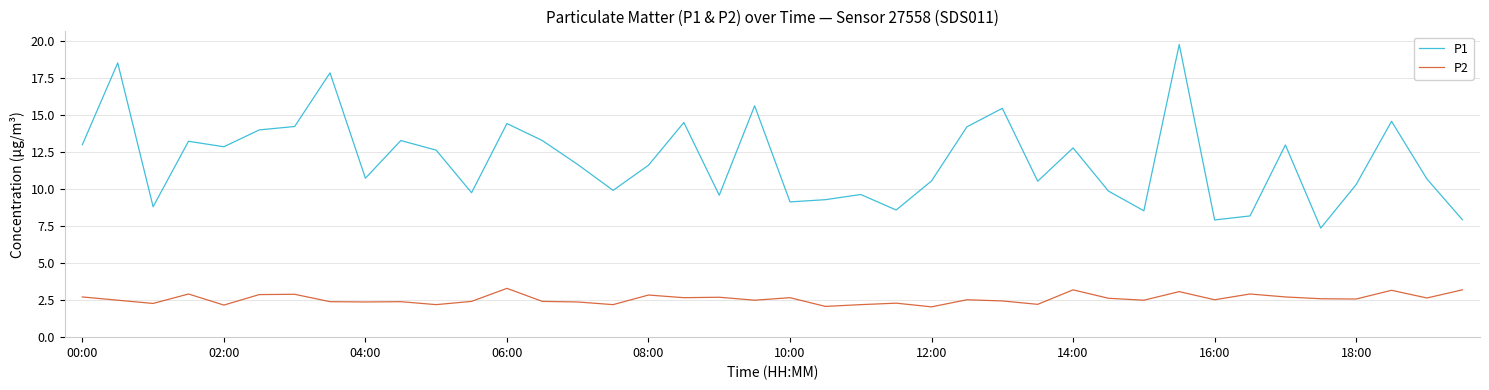

Does the chart have visible grid lines?

Yes